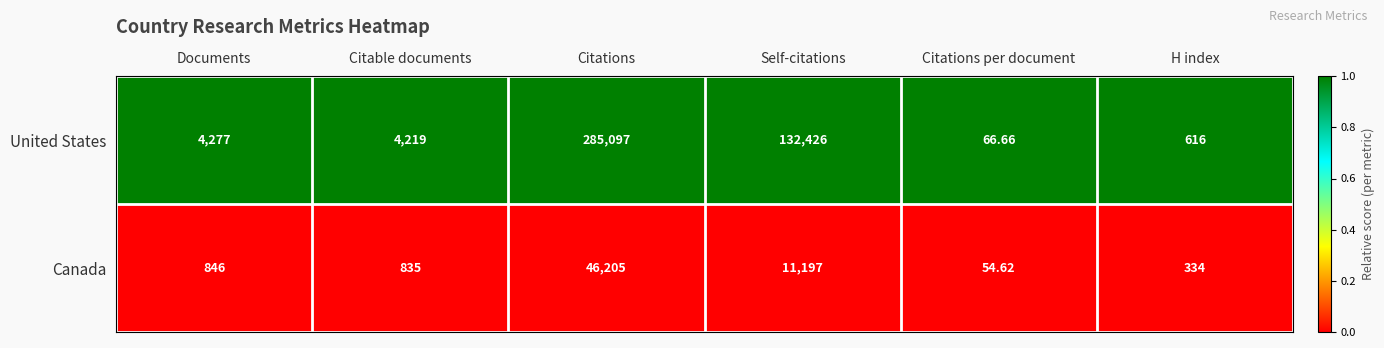

Where is United States nearest to the value 142581?

Self-citations